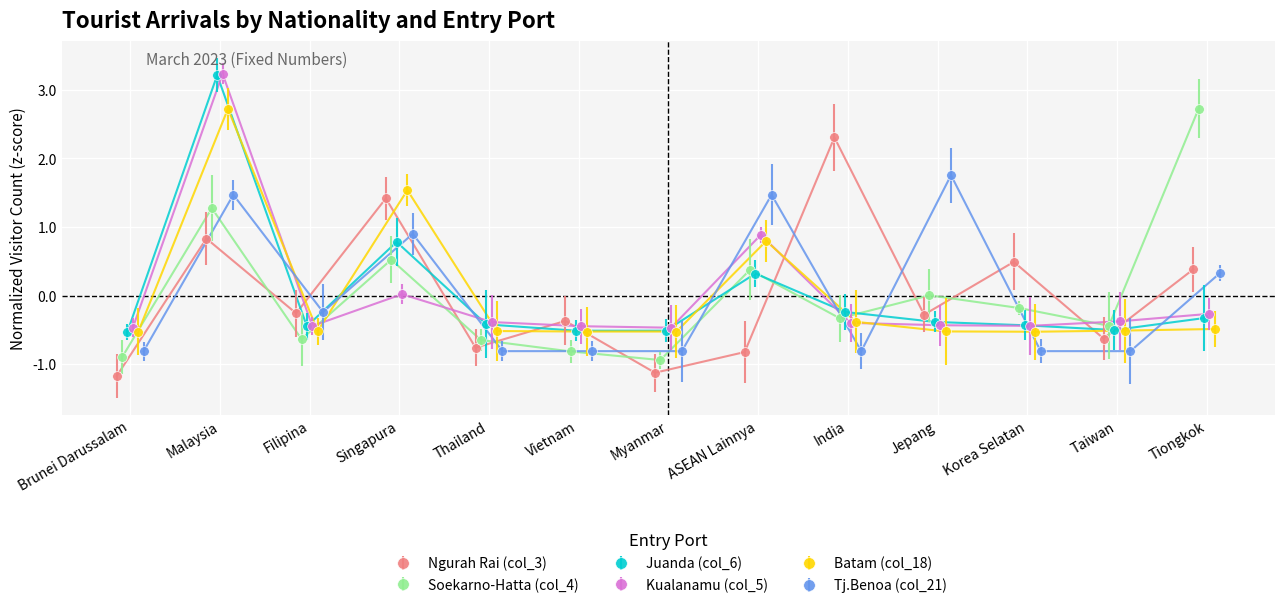

Is the value of Juanda (col_6) at Myanmar greater than the value of Soekarno-Hatta (col_4) at Brunei Darussalam?

Yes